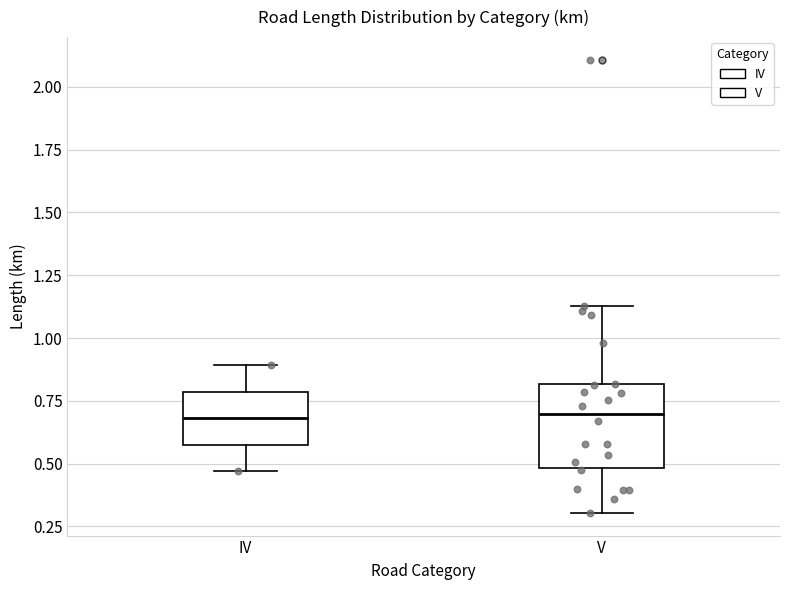

Reading left to right, transcribe this box plot: for each box, give where its median line is, the range the box spans, and where its two whiskers end, as read against the y-axis. The values are not printed on the chart, so give them approximately, as read against the axis.

IV: median 0.70, box 0.60 to 0.80, whiskers 0.45 to 0.90
V: median 0.70, box 0.50 to 0.80, whiskers 0.30 to 1.15